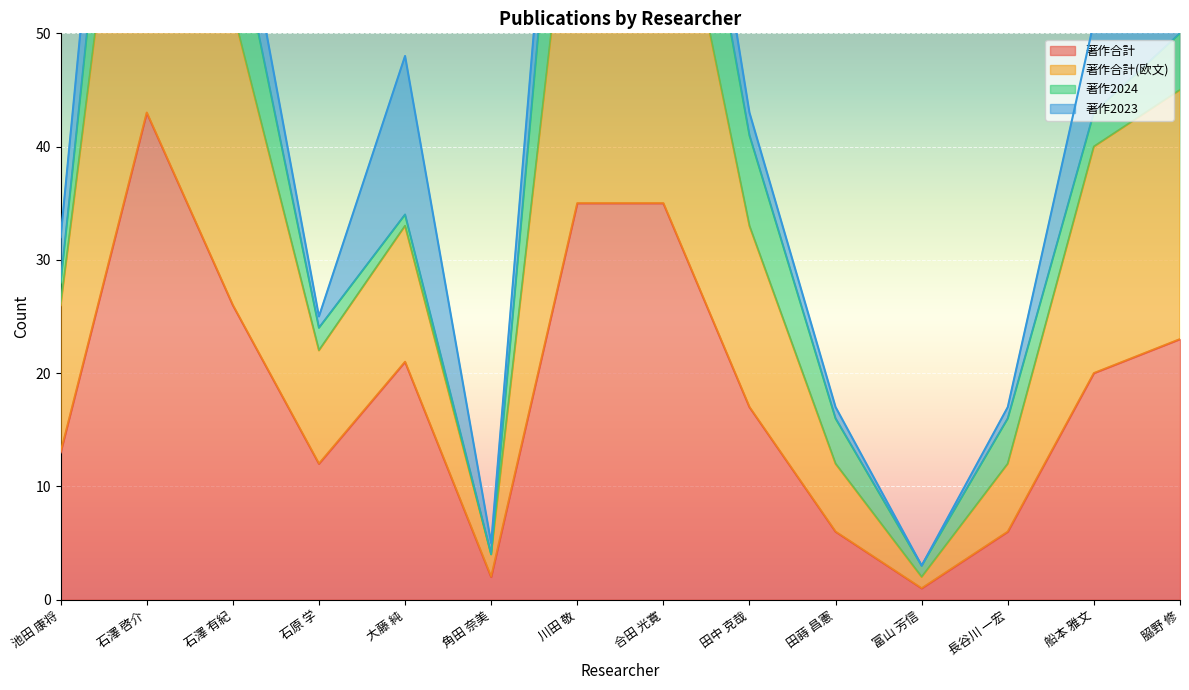

True or false: 著作合計(欧文) and 著作合計 cross at least once.

False